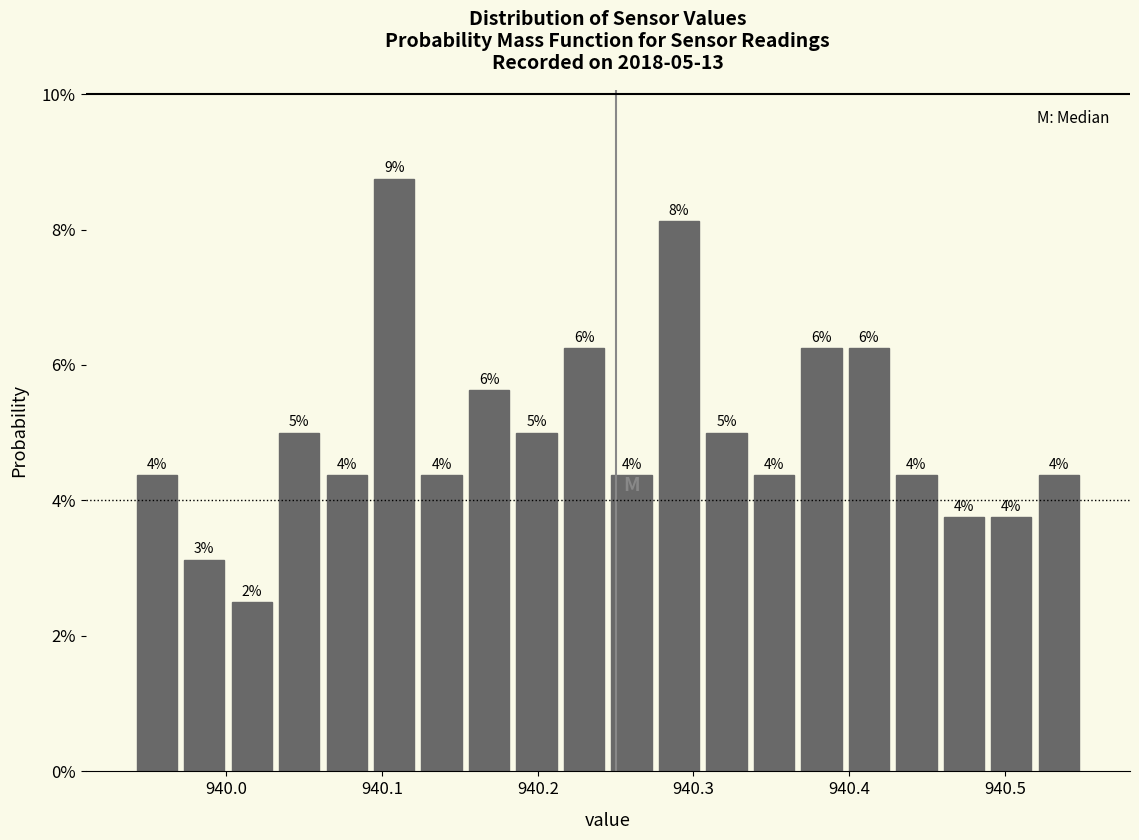

Around what value on the x-axis is the tallest bar? Give the approximate position of its centre, as read against the axis.

940.11